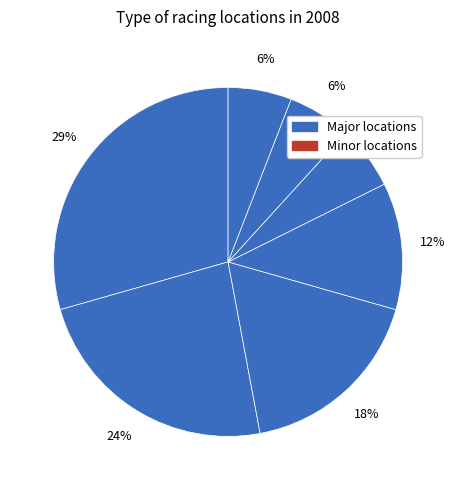

How many slices are in this pie chart?

7